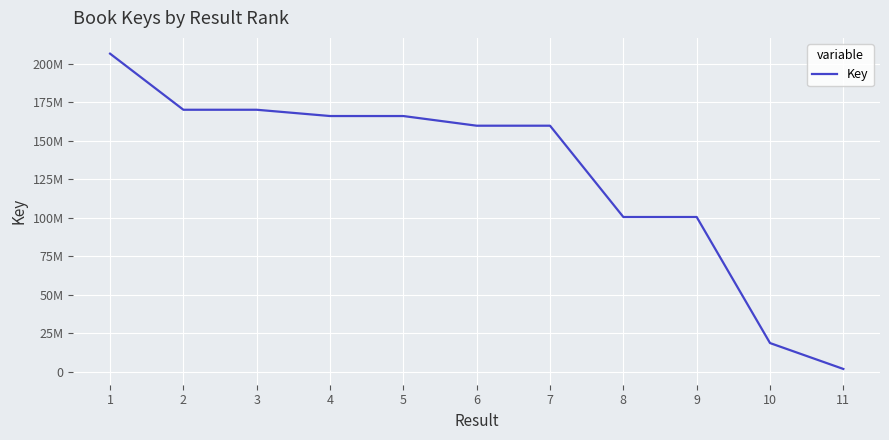

What is the ratio of the value at 4 to the value at 7?

1.0